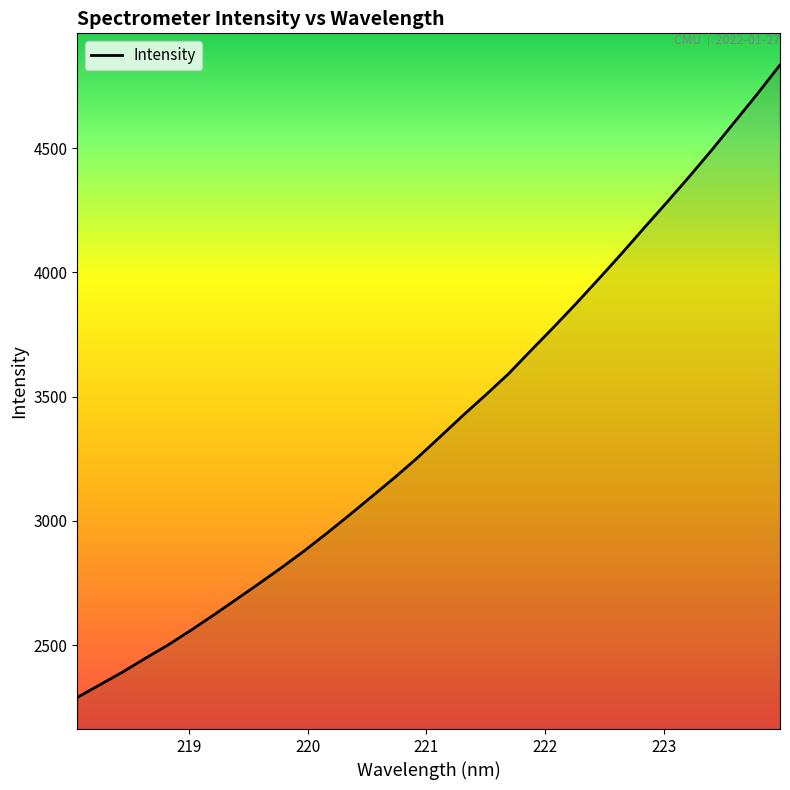

What is the difference between the maximum and minimum values?

2545.1